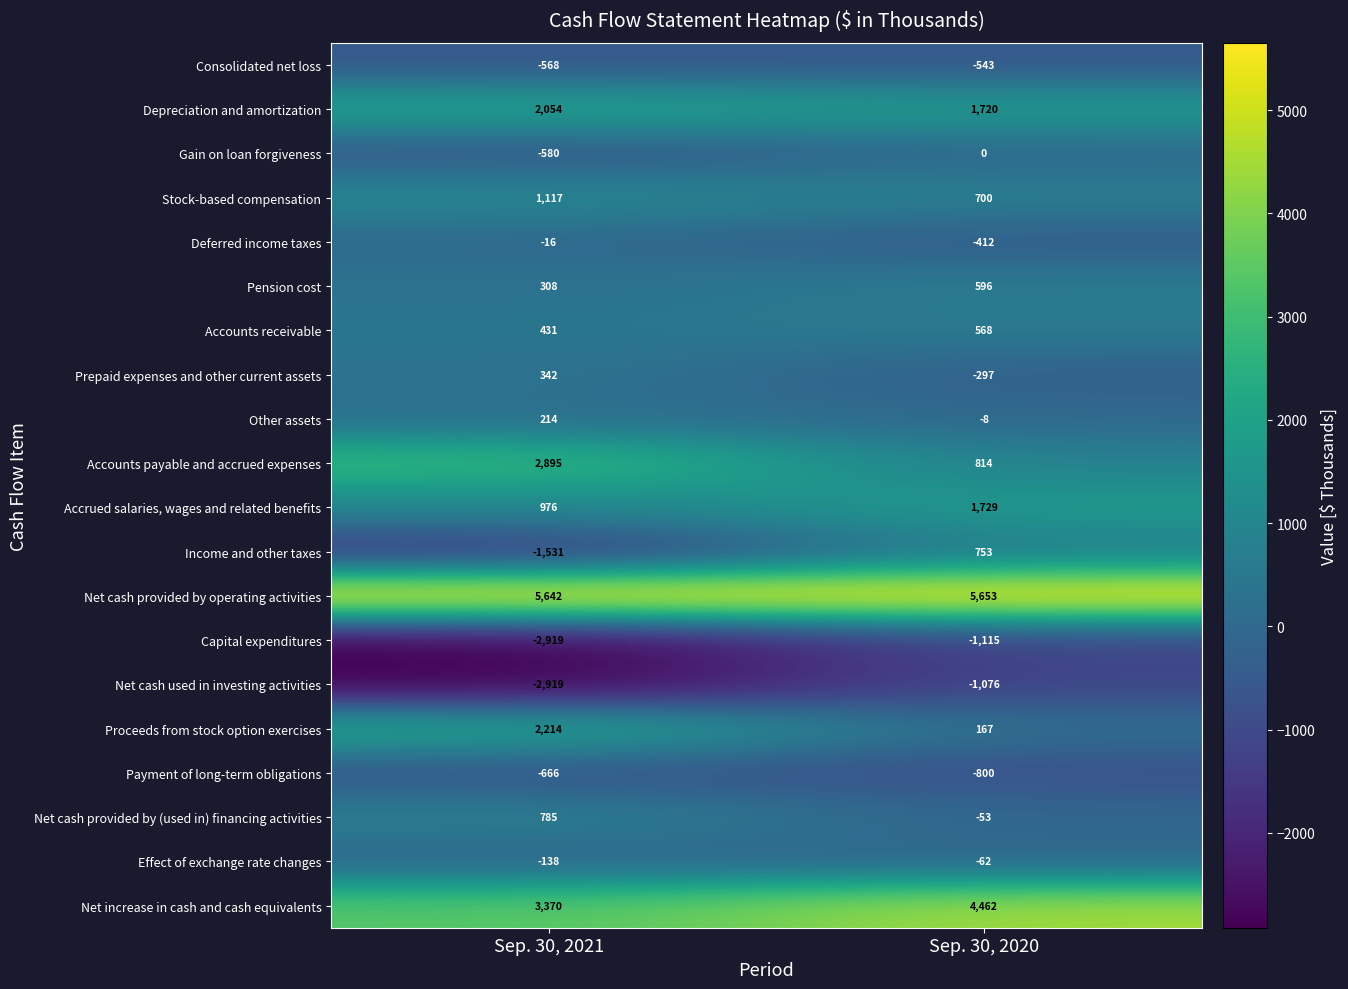

Rank the series by their maximum value, from lowest to highest.

Capital expenditures, Net cash used in investing activities, Payment of long-term obligations, Consolidated net loss, Effect of exchange rate changes, Deferred income taxes, Gain on loan forgiveness, Other assets, Prepaid expenses and other current assets, Accounts receivable, Pension cost, Income and other taxes, Net cash provided by (used in) financing activities, Stock-based compensation, Accrued salaries, wages and related benefits, Depreciation and amortization, Proceeds from stock option exercises, Accounts payable and accrued expenses, Net increase in cash and cash equivalents, Net cash provided by operating activities